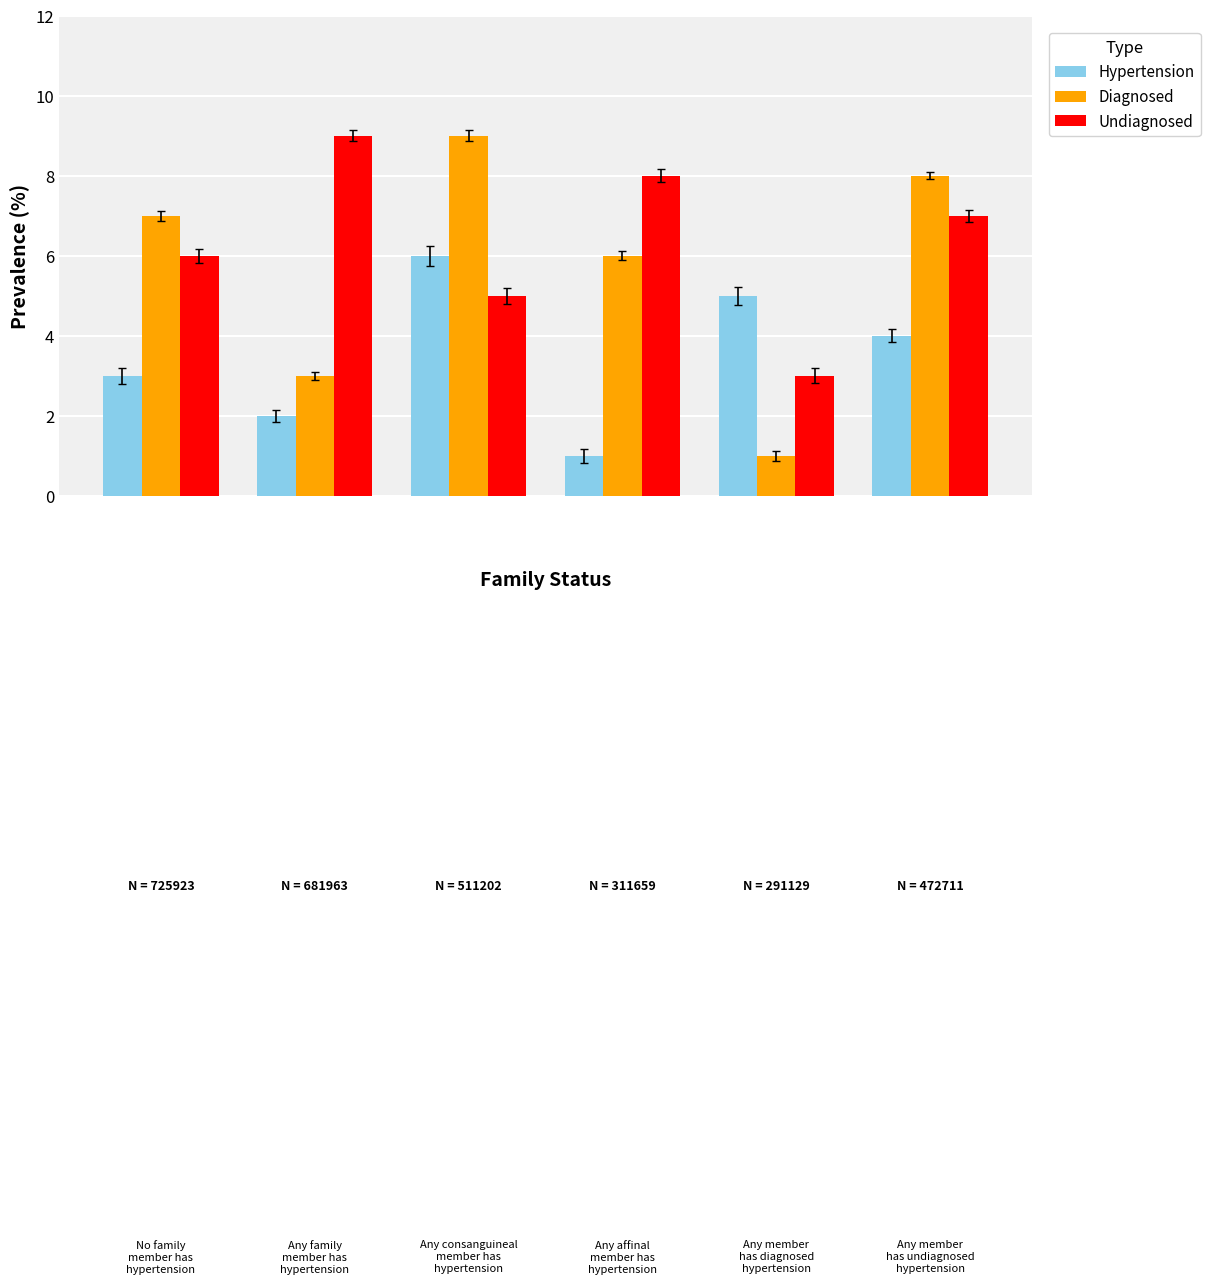

Reading right to left, what are all the values shown in this chart?

Hypertension: 4	5	1	6	2	3
Diagnosed: 8	1	6	9	3	7
Undiagnosed: 7	3	8	5	9	6